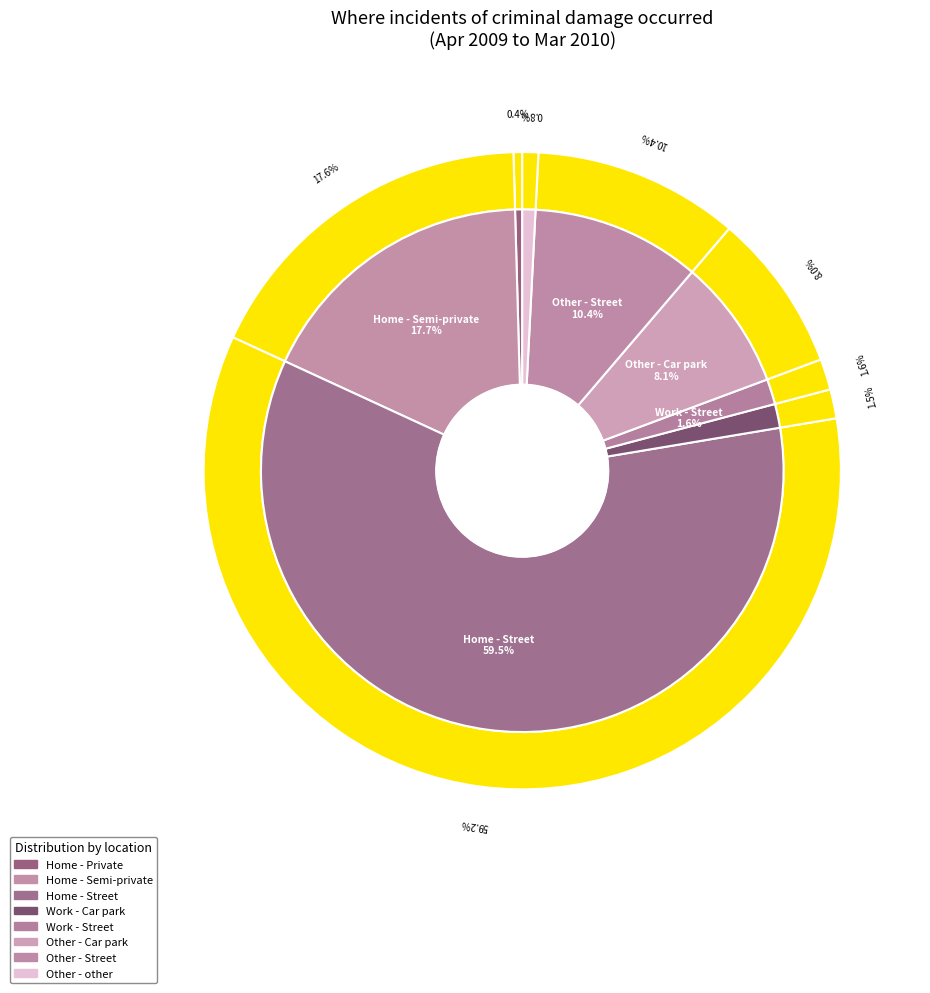

To the nearest percent, what is the combined percentage of Home - Private and Work - Street?

2%